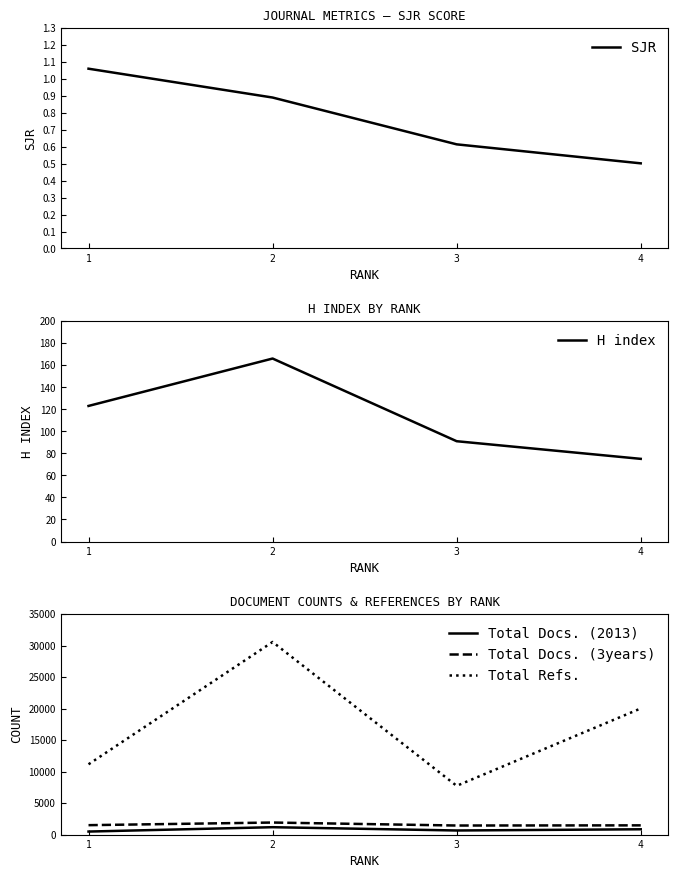

Where is the first local maximum for Total Docs. (2013)?

2